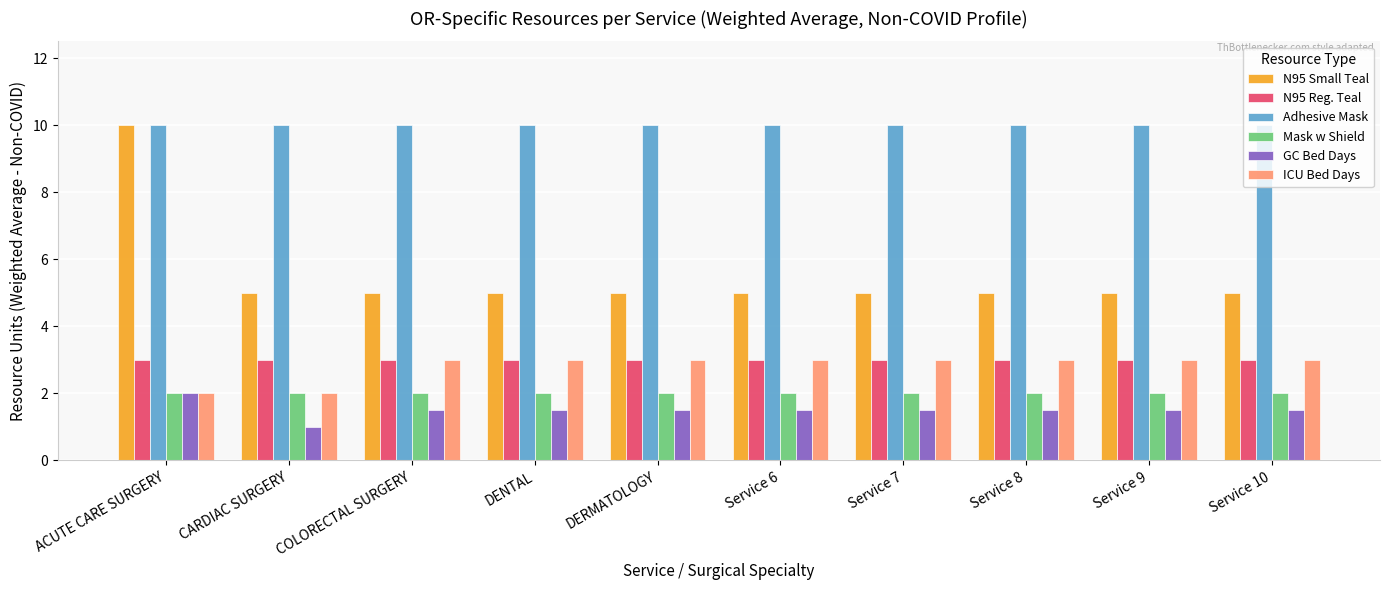

The value of GC Bed Days at Service 9 is 1.5. True or false?

True